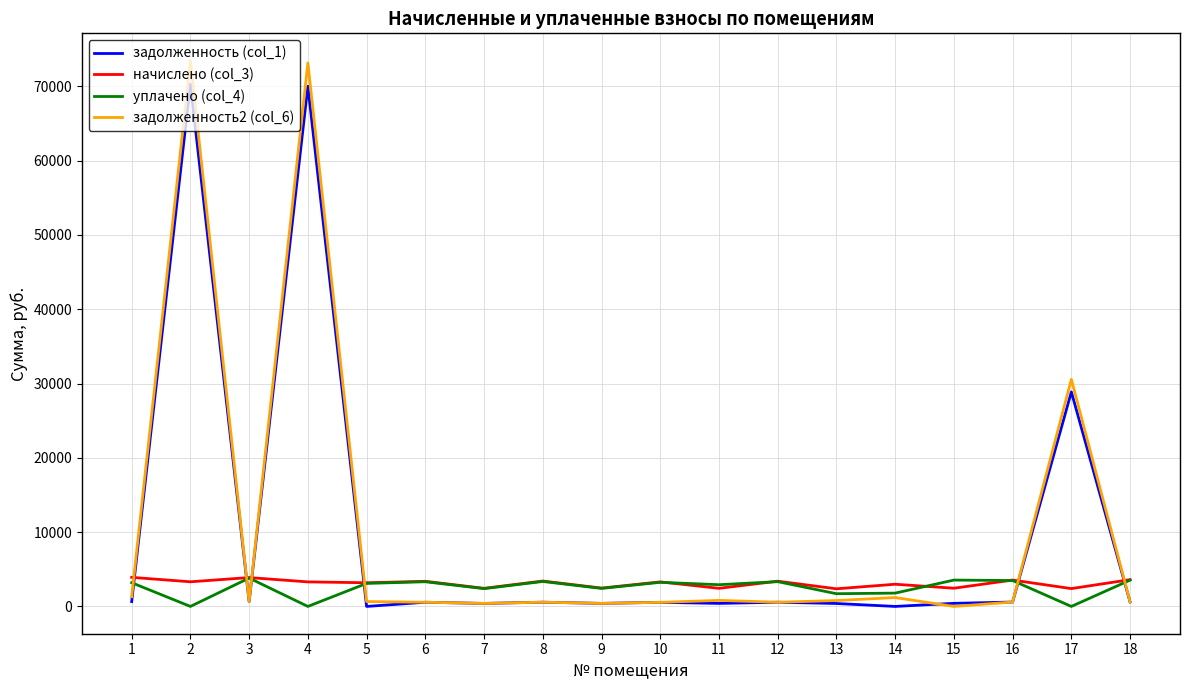

Is it true that задолженность (col_1) equals 569.4 at 8?

True